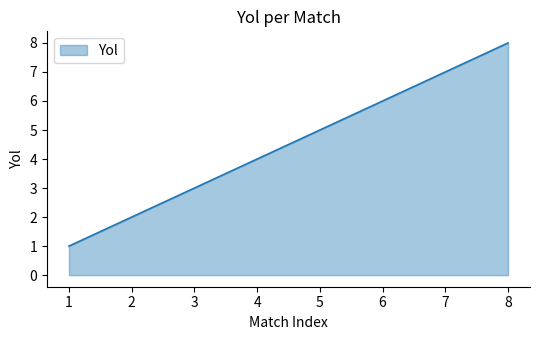

What is the difference between the maximum and minimum values?

7